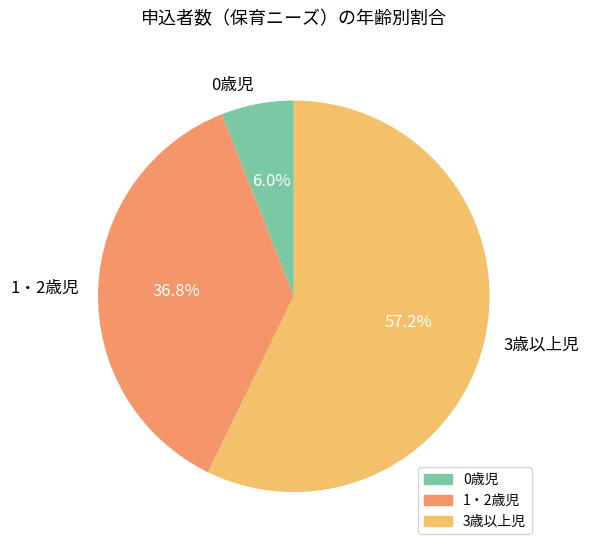

How many slices are in this pie chart?

3